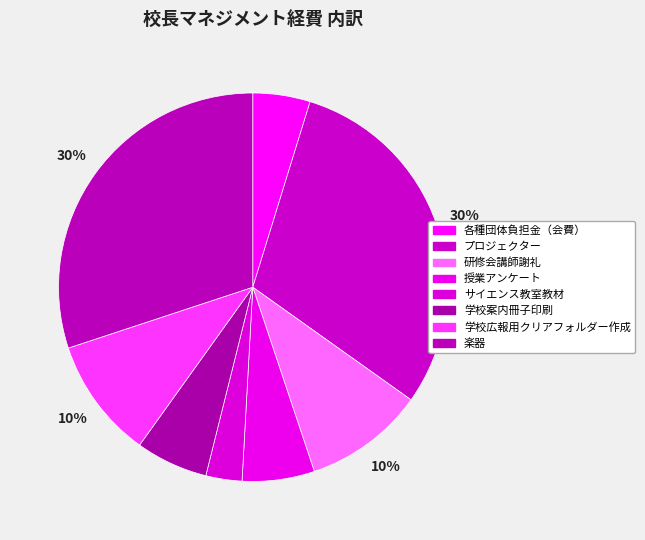

Which category has the smallest portion of the pie?

サイエンス教室教材